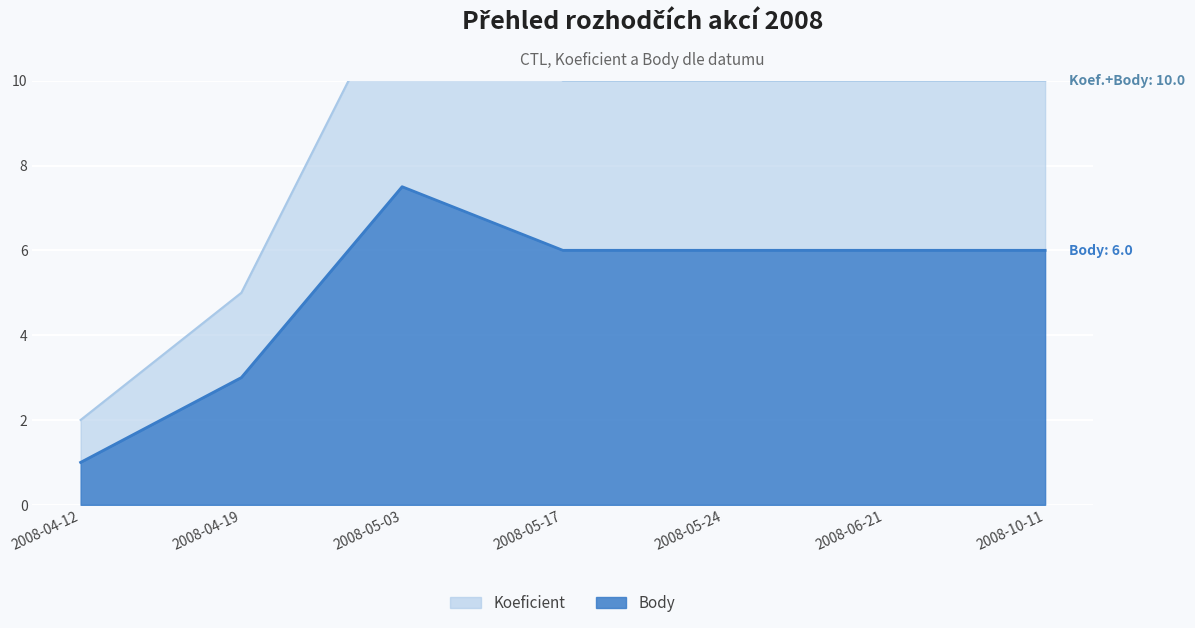

True or false: Body has a value of 9.6 at 2008-05-17.

False